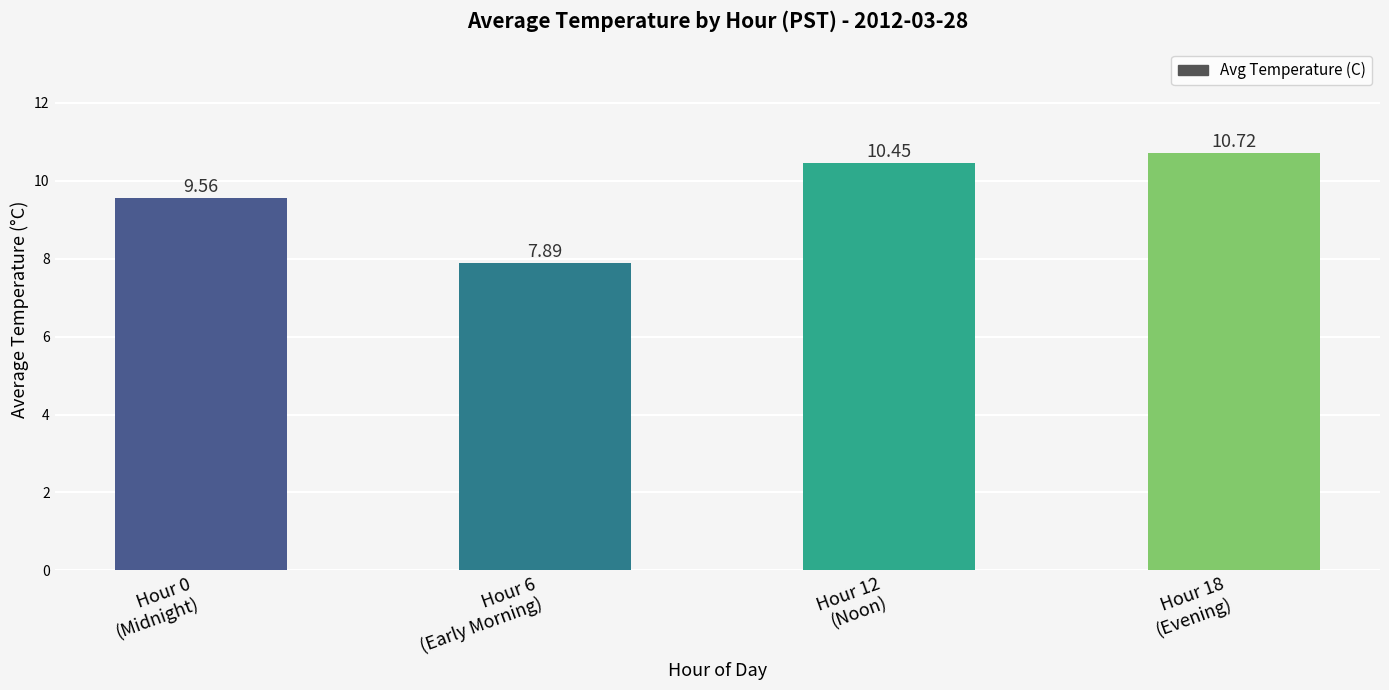

What is the label of the 1st bar from the left?

Hour 0
(Midnight)